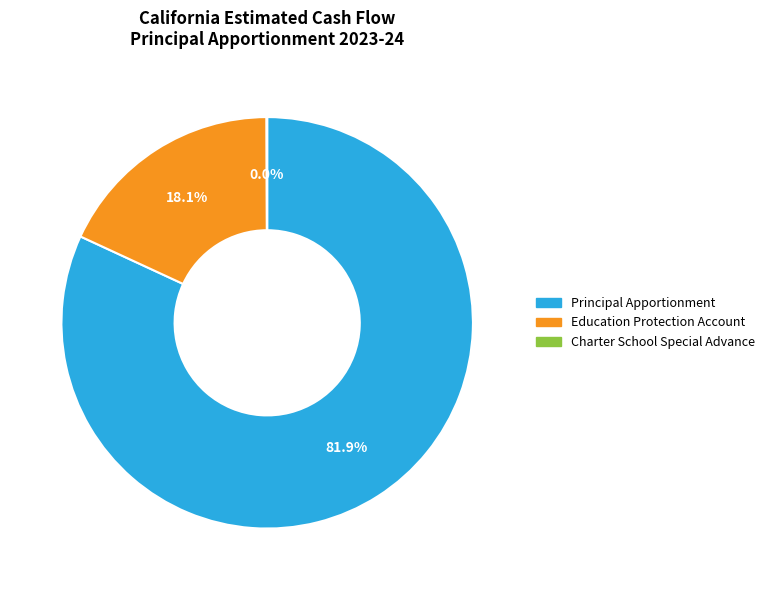

Which slice is the largest?

Principal Apportionment